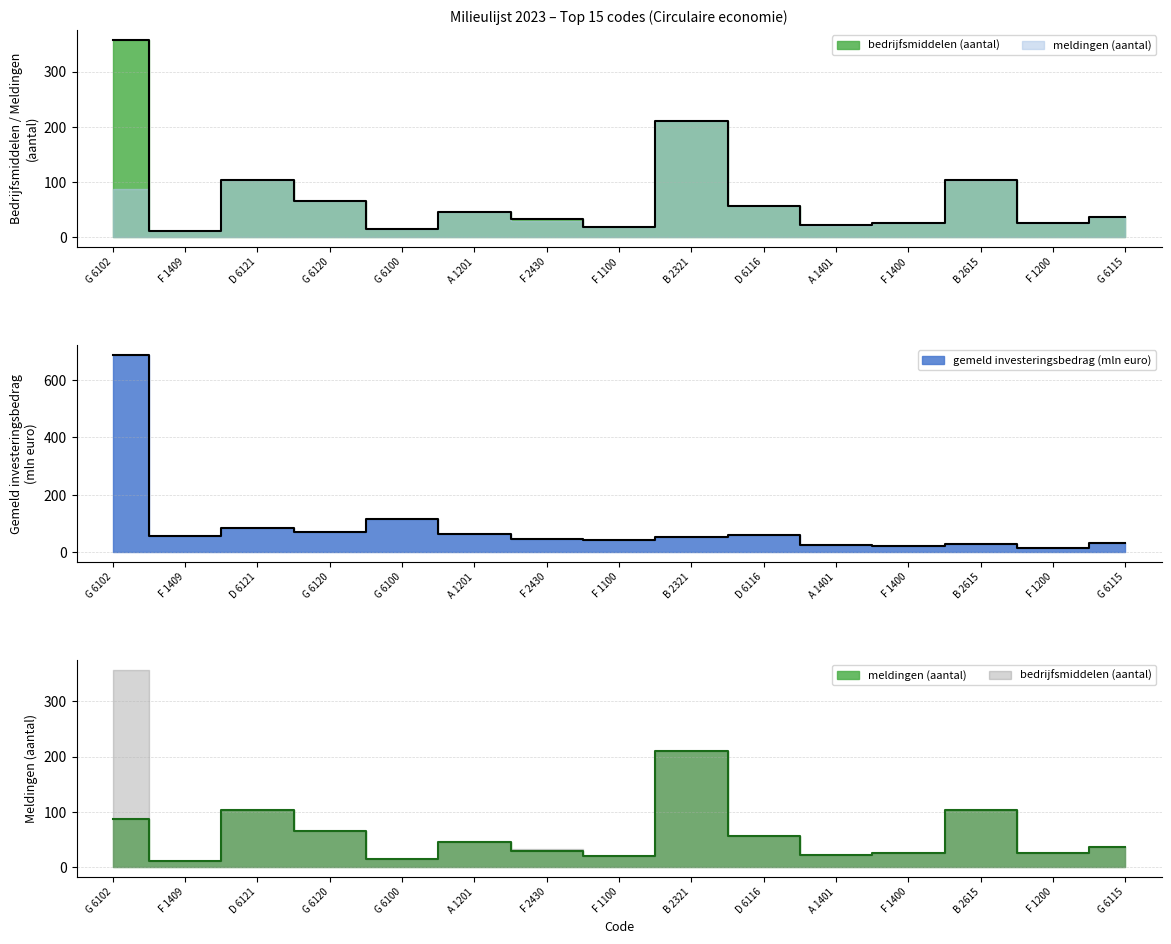

How many interior local peaks does the meldingen (aantal) series have?

4